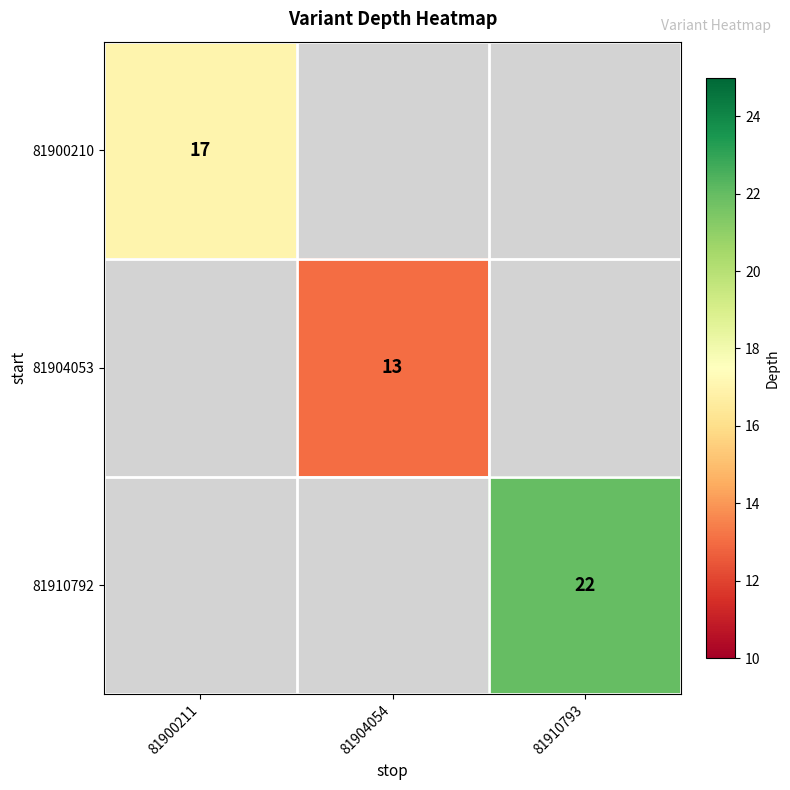

True or false: 81910792 has a value of 30 at 81910793.

False